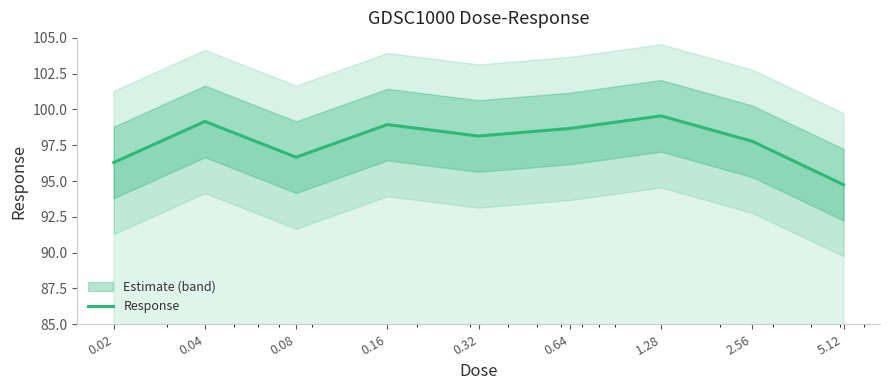

Approximately how many times larger is the value at 0.64 compared to 0.32?

1.0